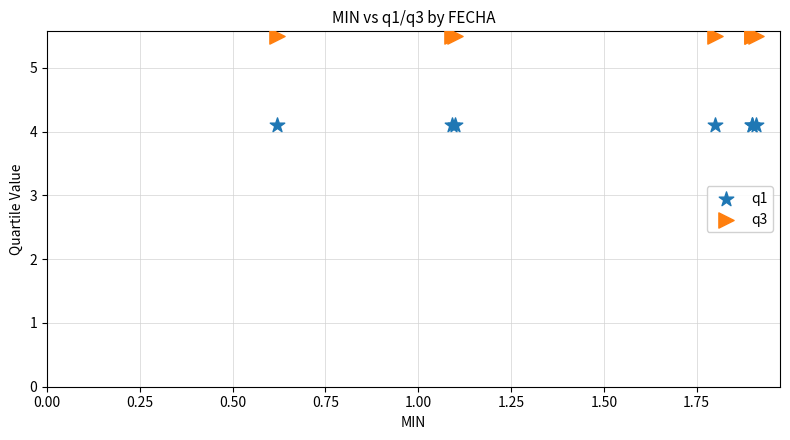

Which series contains the lowest Y value?

q1